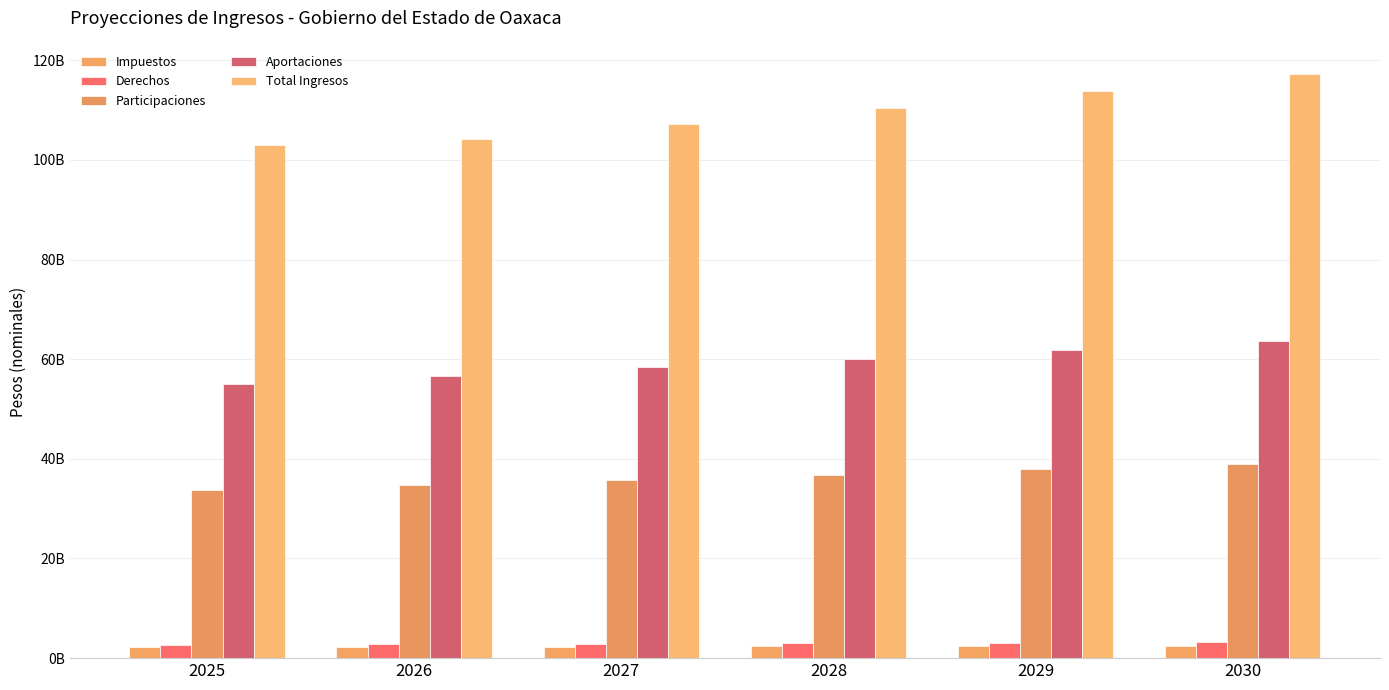

Does the chart contain stacked bars?

No